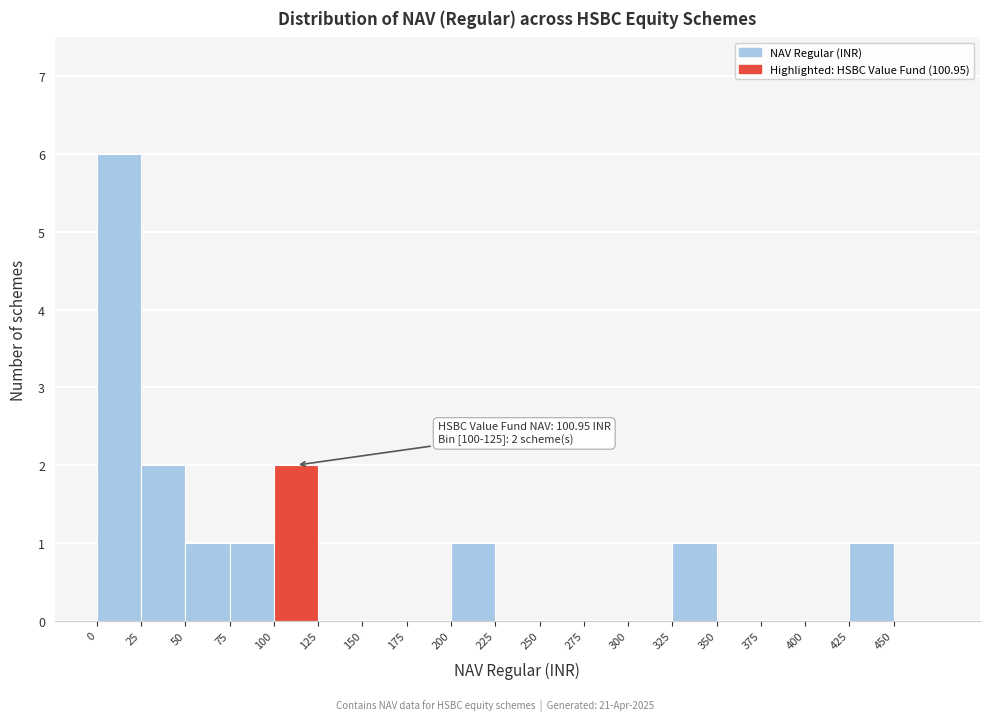

Over which range of the x-axis is the bar tallest?

0 to 25